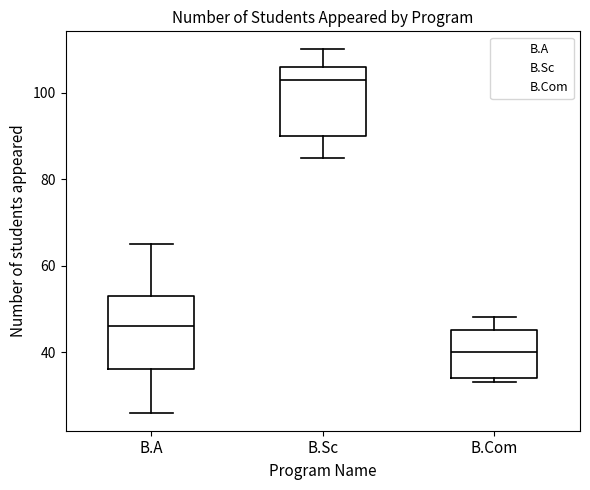

Which box's median line is the highest?

B.Sc